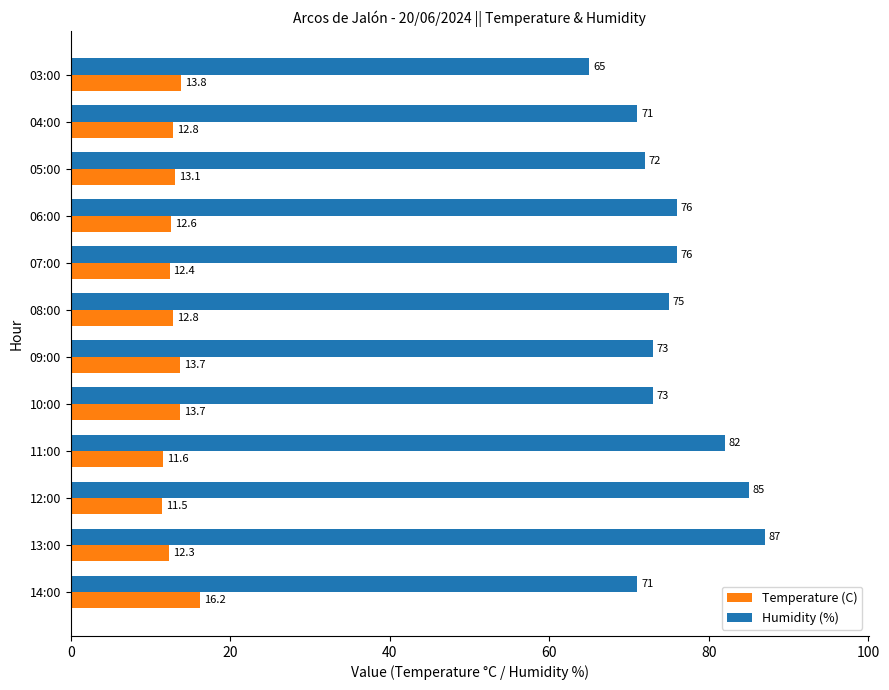

True or false: Temperature (C) has a value of 4.9 at 05:00.

False